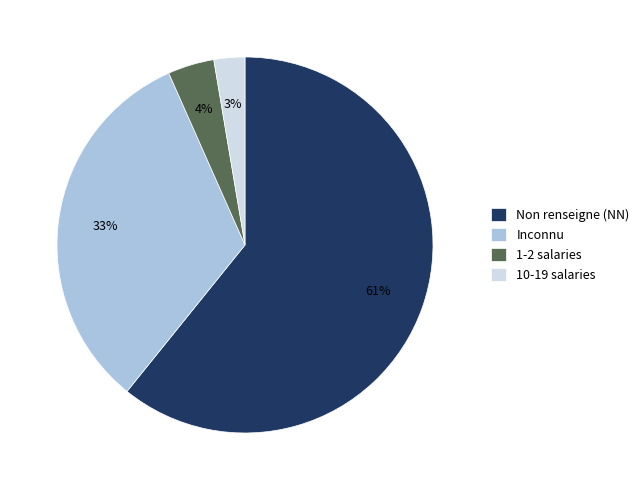

The 1-2 salaries slice represents 4% of the pie. True or false?

True